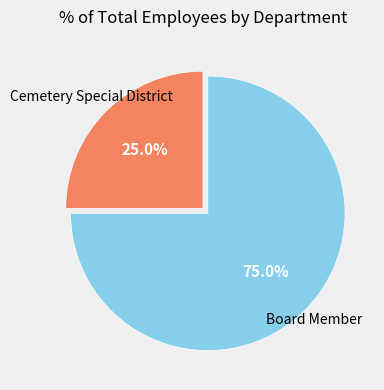

To the nearest percent, what is the average slice percentage?

50%